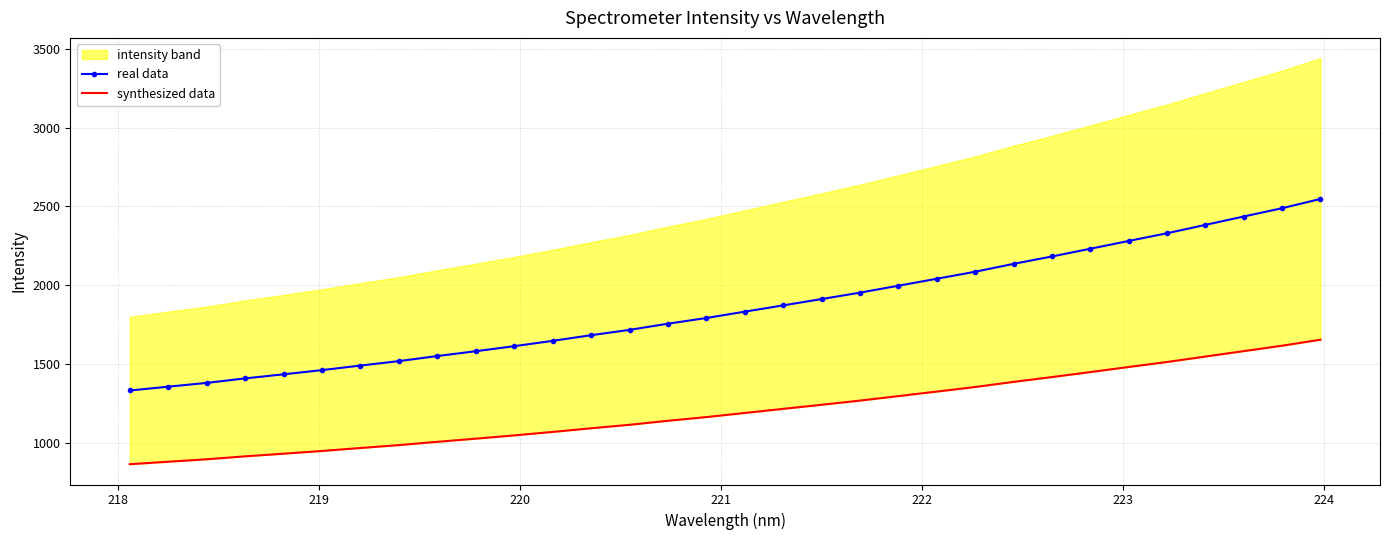

What is the average value of the real data series?

1858.5